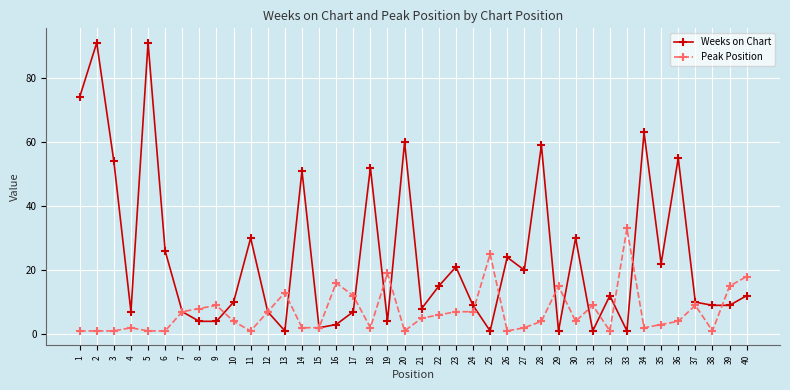

Which series has the widest spread of values?

Weeks on Chart